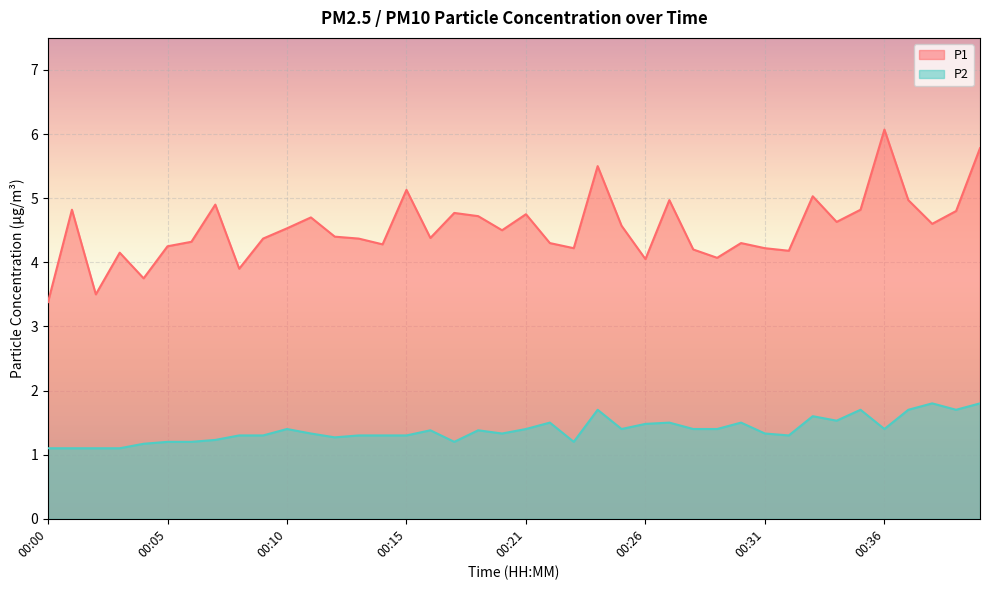

What is the sum of the P1 values at 00:13 and 00:35?

9.2